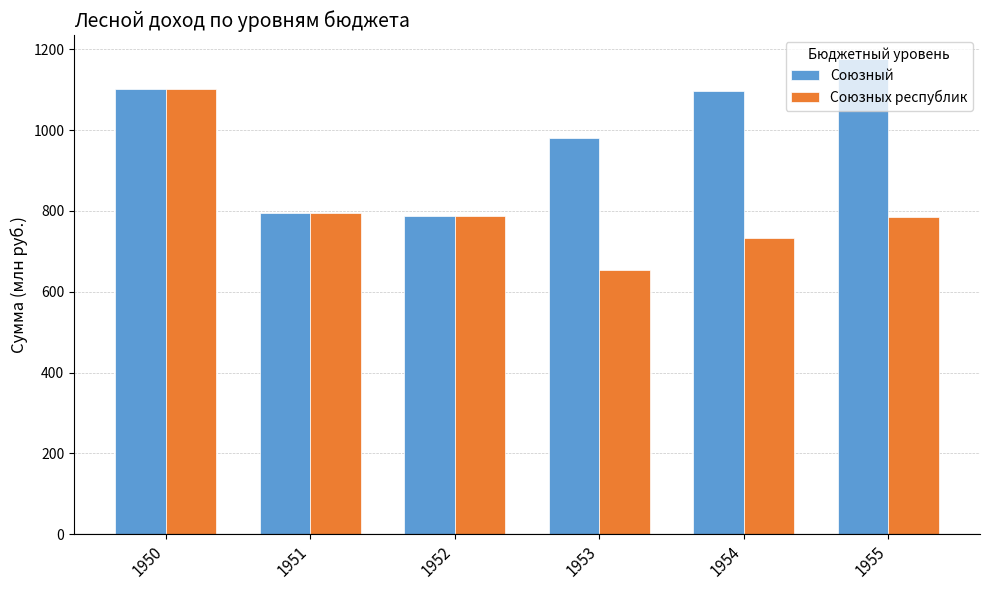

Which series has the largest range (max minus min)?

Союзных республик